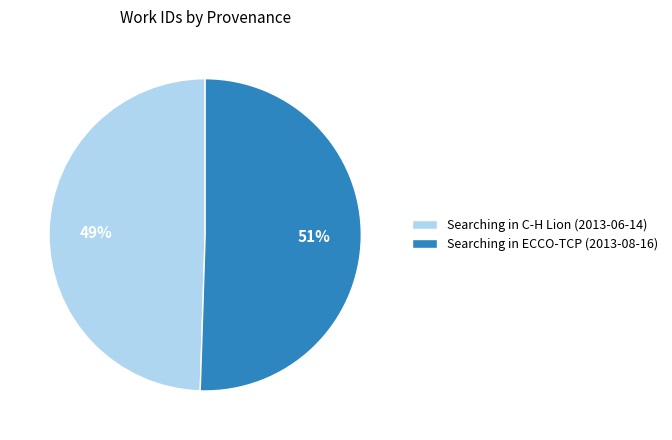

To the nearest percent, what portion does Searching in C-H Lion (2013-06-14) represent?

49%